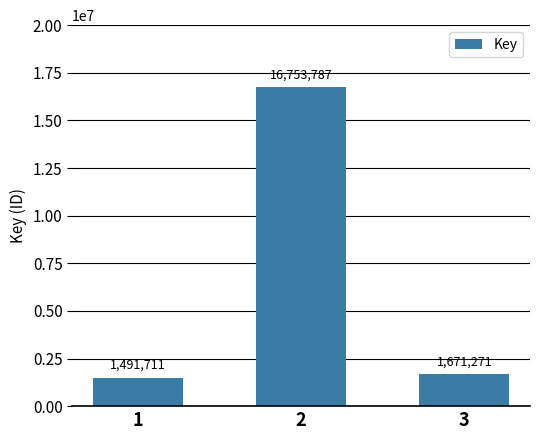

Approximately how many times larger is the value at 1 compared to 2?

0.1